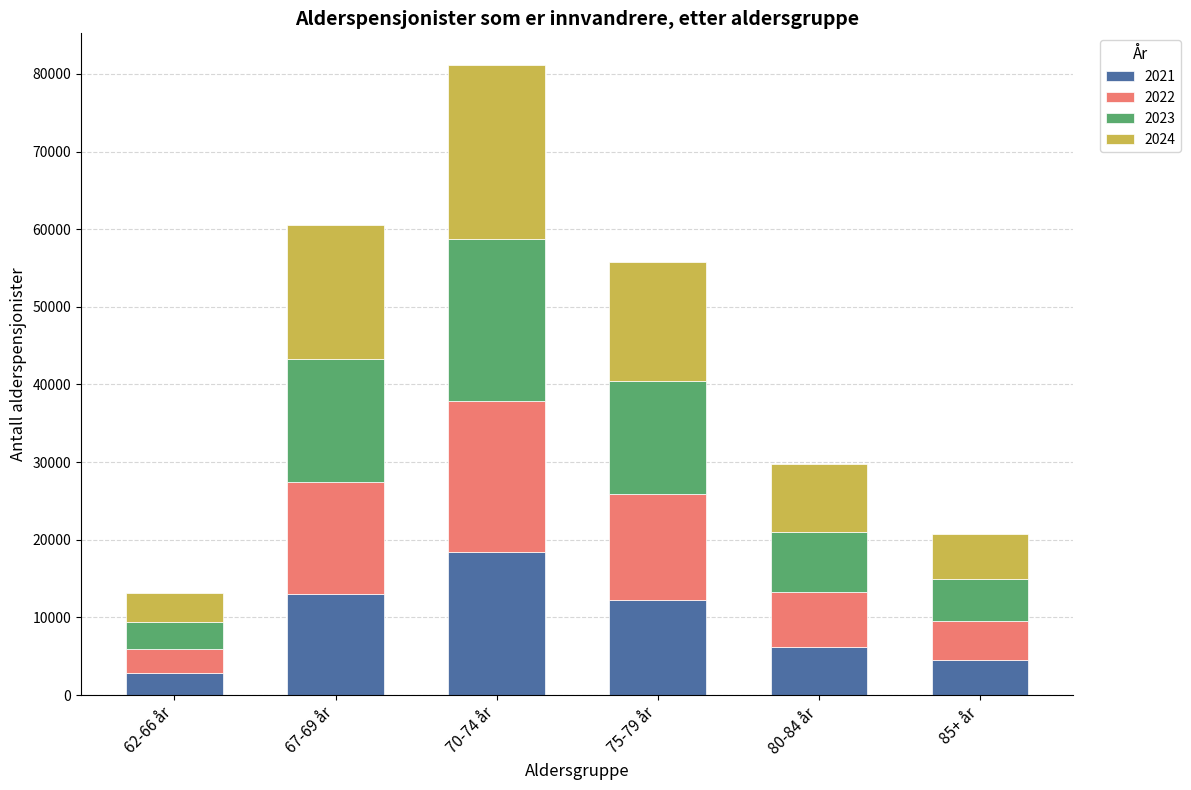

At which label does 2021 reach its peak?

70-74 år